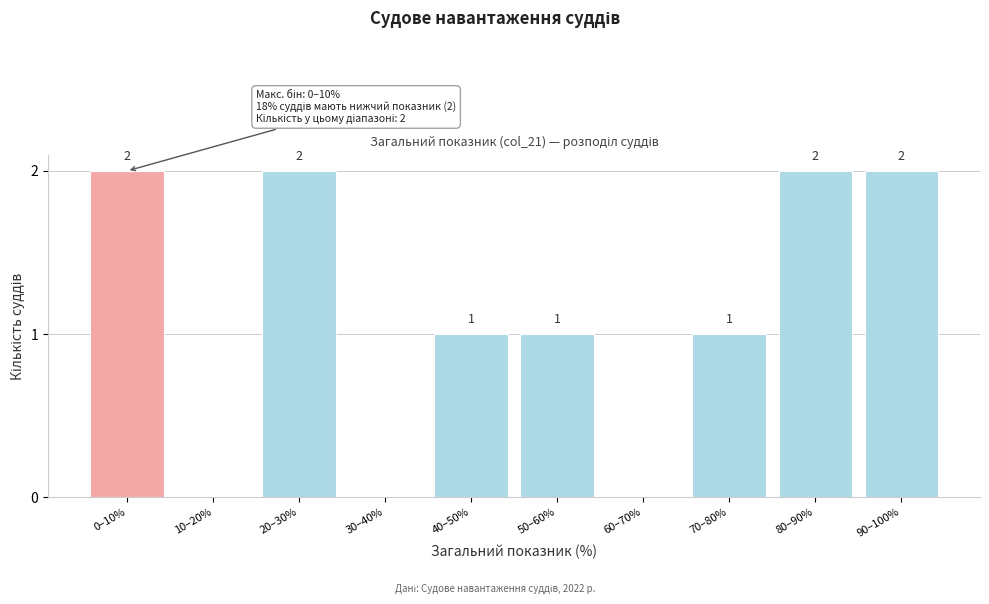

Reading right to left, list all the values displayed in this chart.

90–100%=2	80–90%=2	70–80%=1	60–70%=0	50–60%=1	40–50%=1	30–40%=0	20–30%=2	10–20%=0	0–10%=2